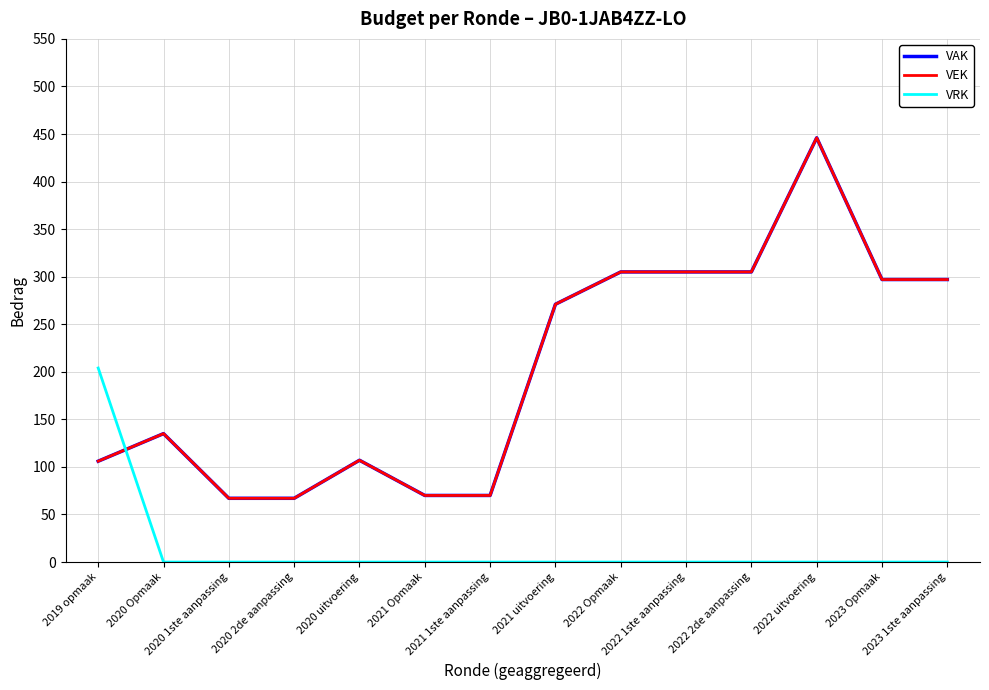

Rank the series by their maximum value, from lowest to highest.

VRK, VAK, VEK